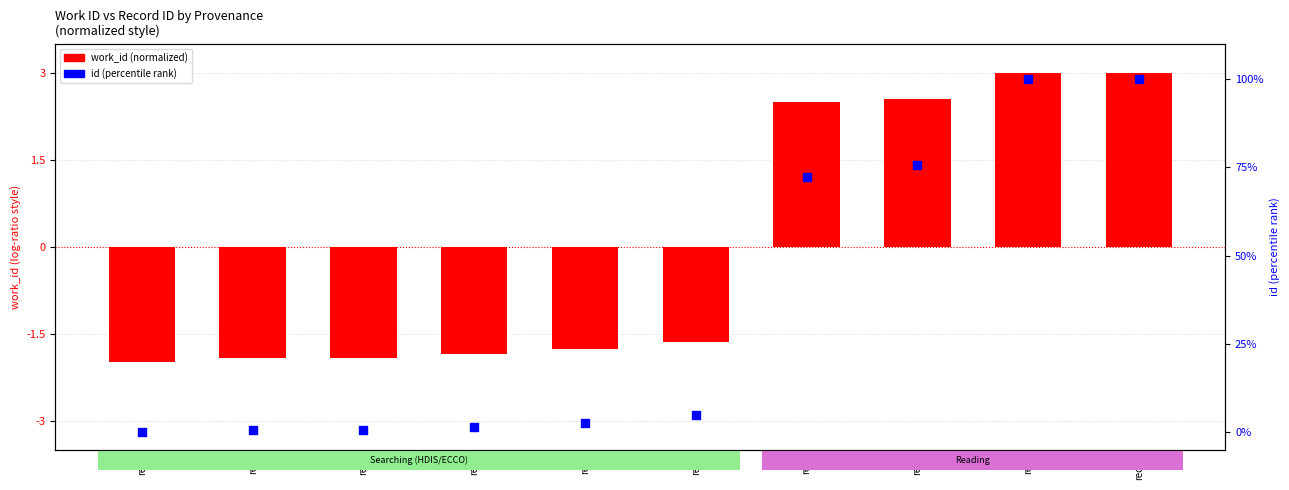

Which series has the largest total across all categories?

id (percentile)